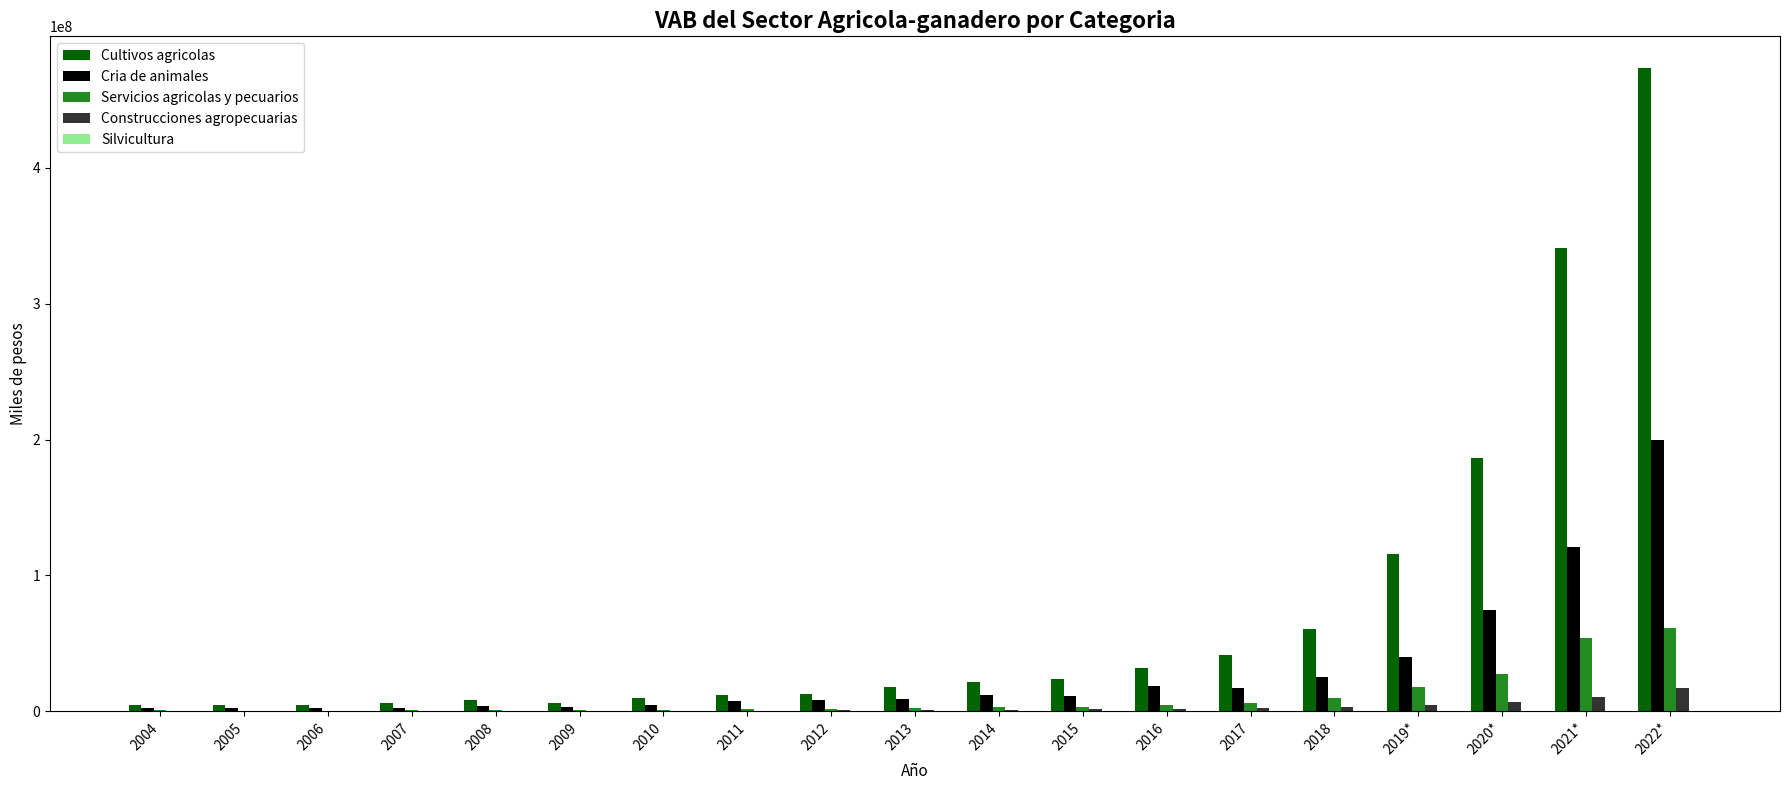

Between 2017 and 2021*, which series saw the biggest shift?

Cultivos agricolas